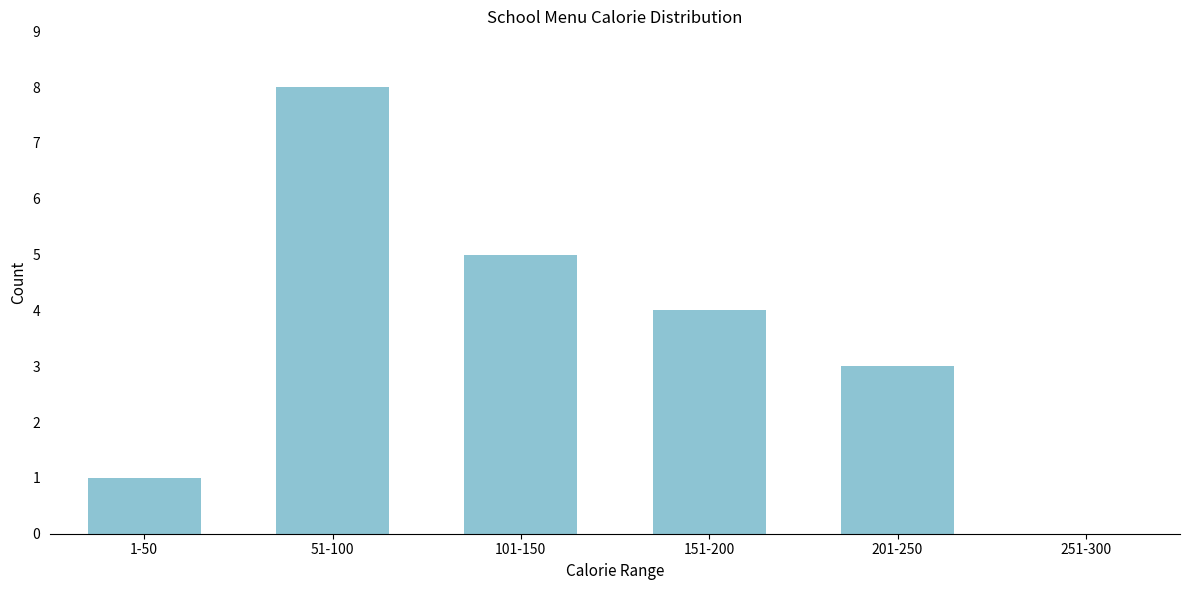

Reading left to right, list all the values displayed in this chart.

1-50=1	51-100=8	101-150=5	151-200=4	201-250=3	251-300=0